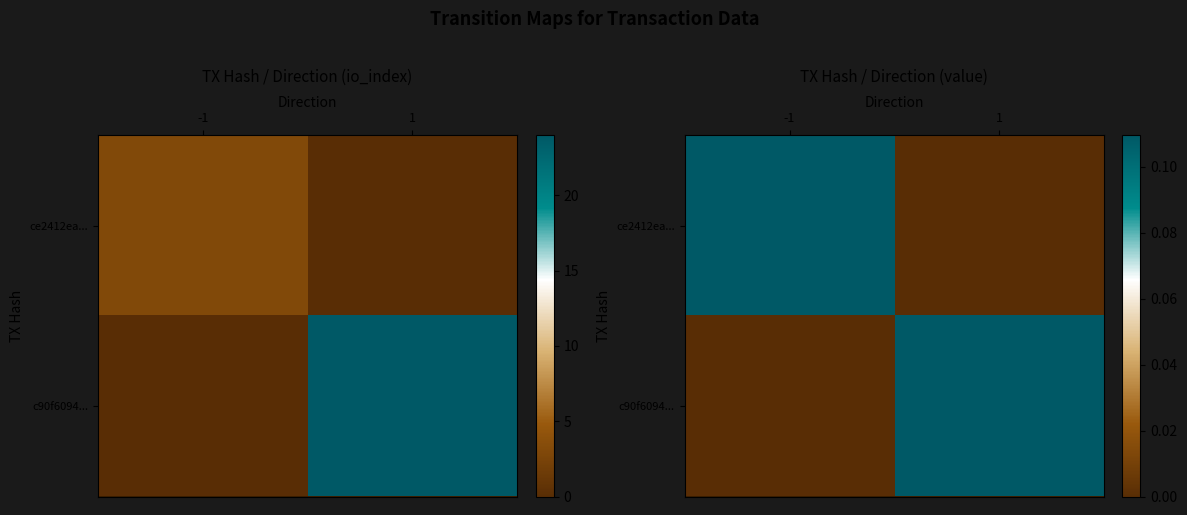

Is the value of ce2412ea... at -1 greater than the value of c90f6094... at -1?

Yes